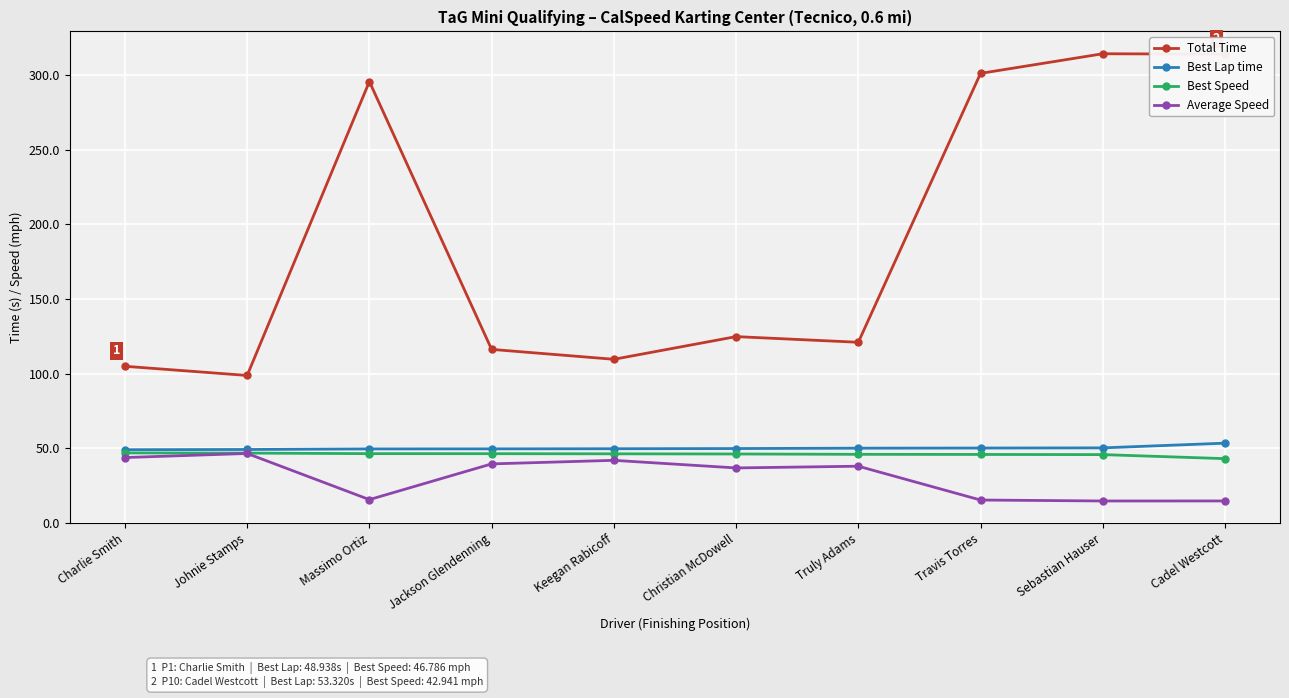

Is the value of Best Speed at Travis Torres greater than the value of Average Speed at Truly Adams?

Yes